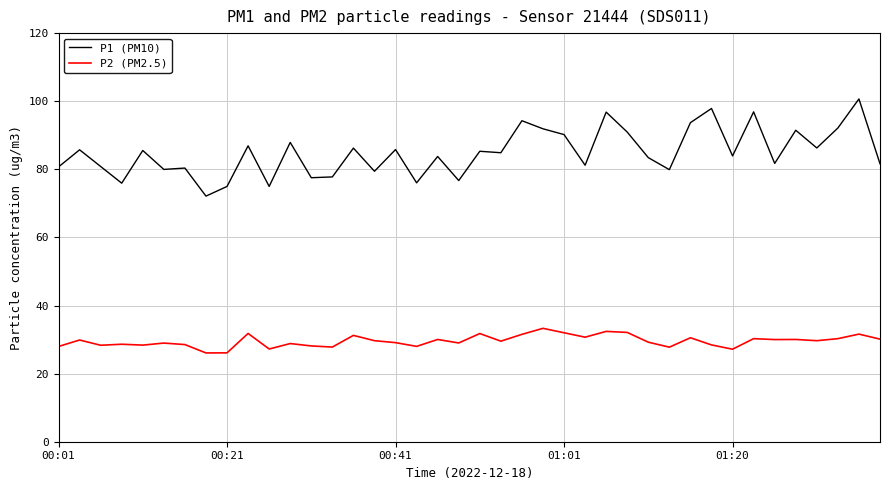

What is the highest value of the P1 (PM10) series?

100.7